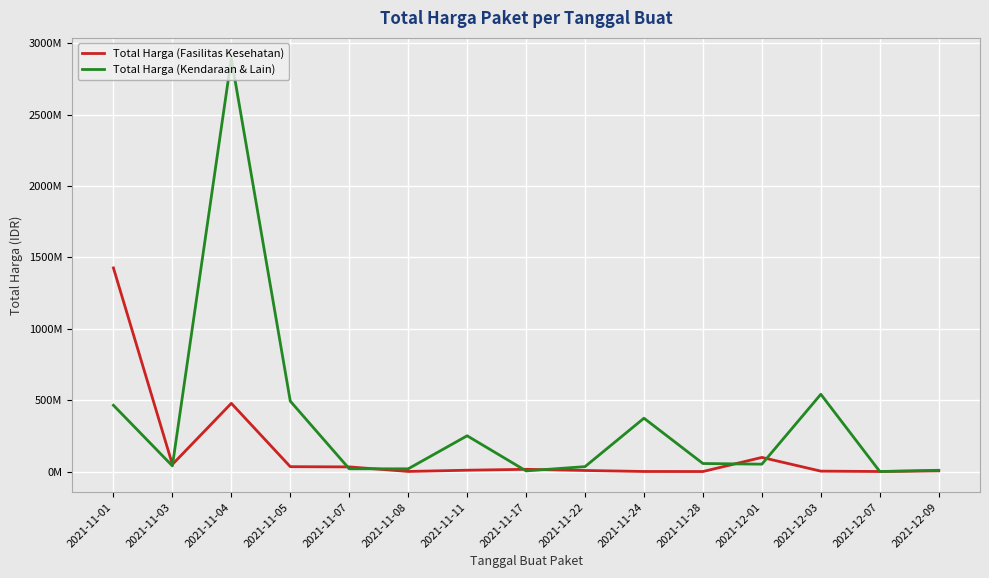

Rank the series by their maximum value, from highest to lowest.

Total Harga (Kendaraan & Lain), Total Harga (Fasilitas Kesehatan)